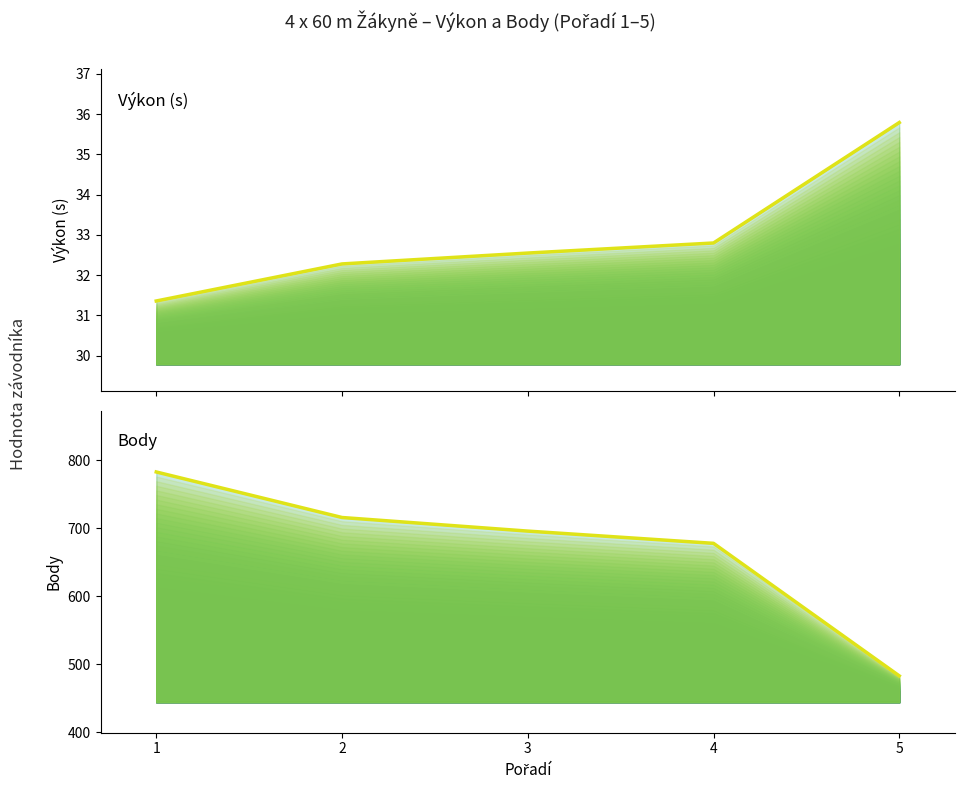

Is the value of Body at 3 greater than the value of Výkon (s) at 5?

Yes